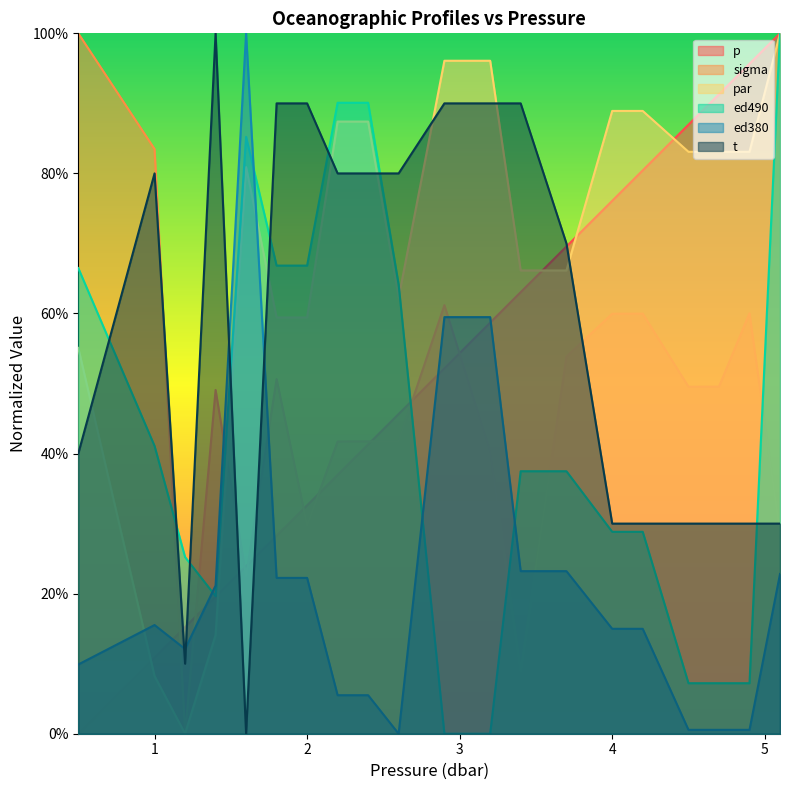

At which category does t reach its first local peak?

1